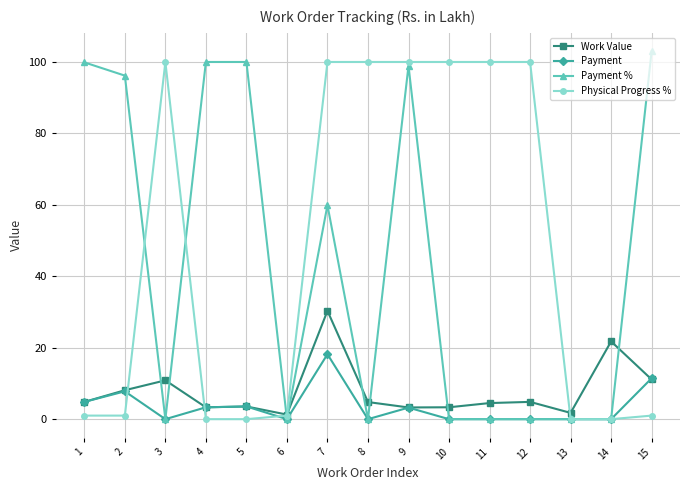

What is the maximum value for Work Value?

30.3